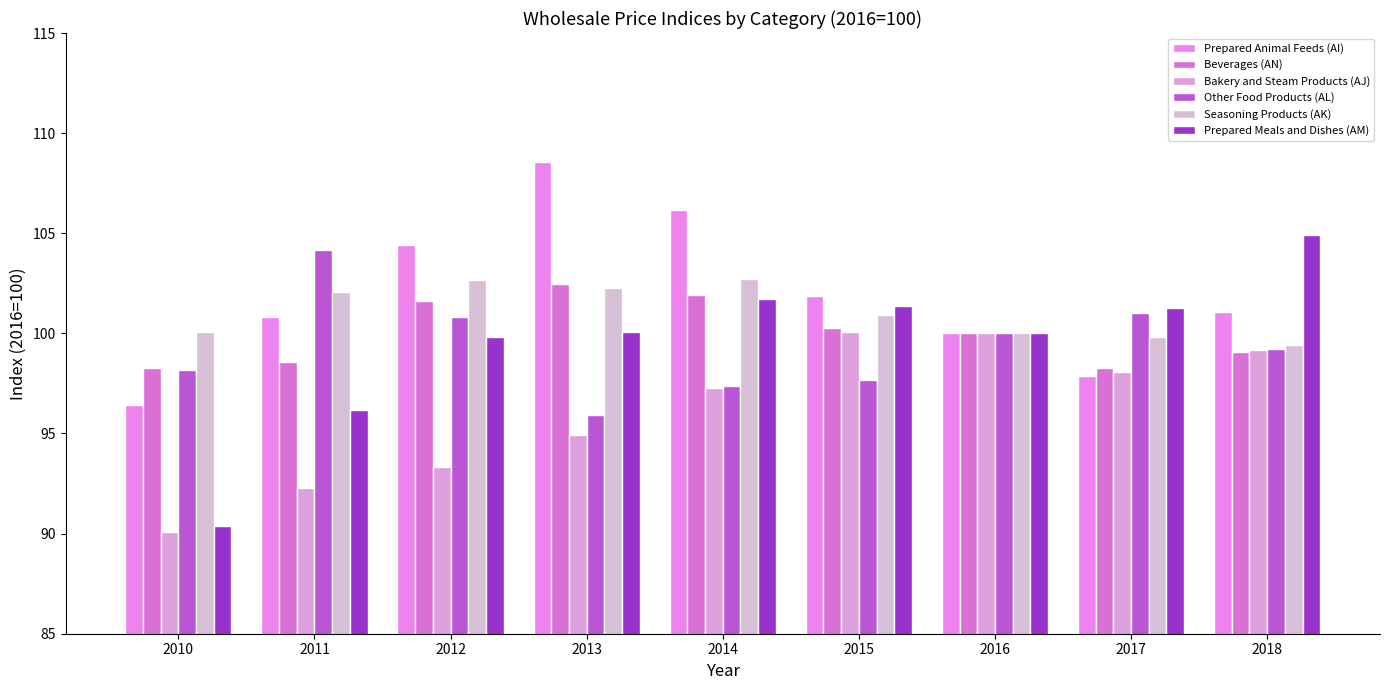

What are all the series names shown in the legend?

Prepared Animal Feeds (AI), Beverages (AN), Bakery and Steam Products (AJ), Other Food Products (AL), Seasoning Products (AK), Prepared Meals and Dishes (AM)